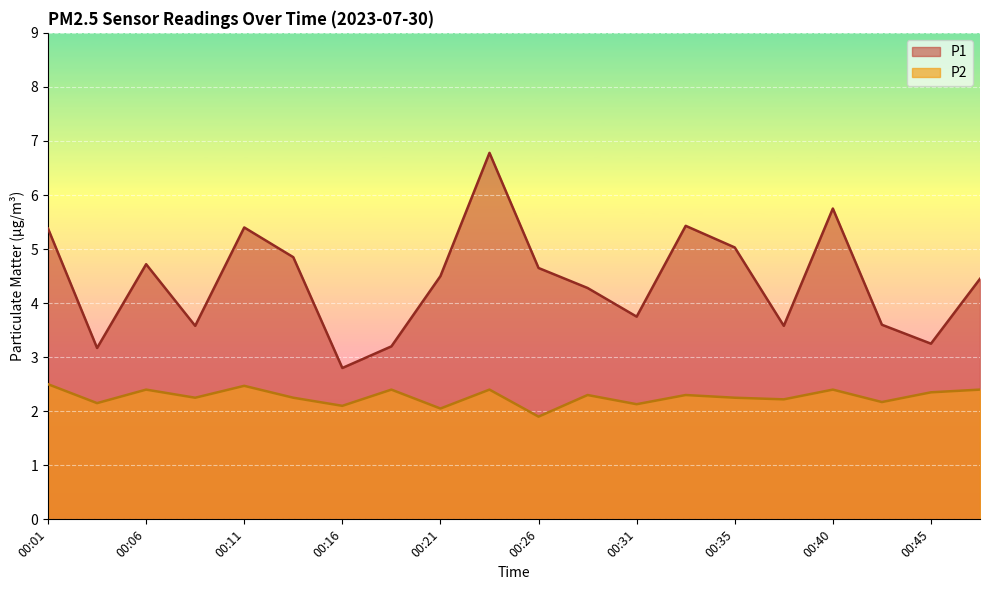

Between 00:23 and 00:45, which is larger?

00:23